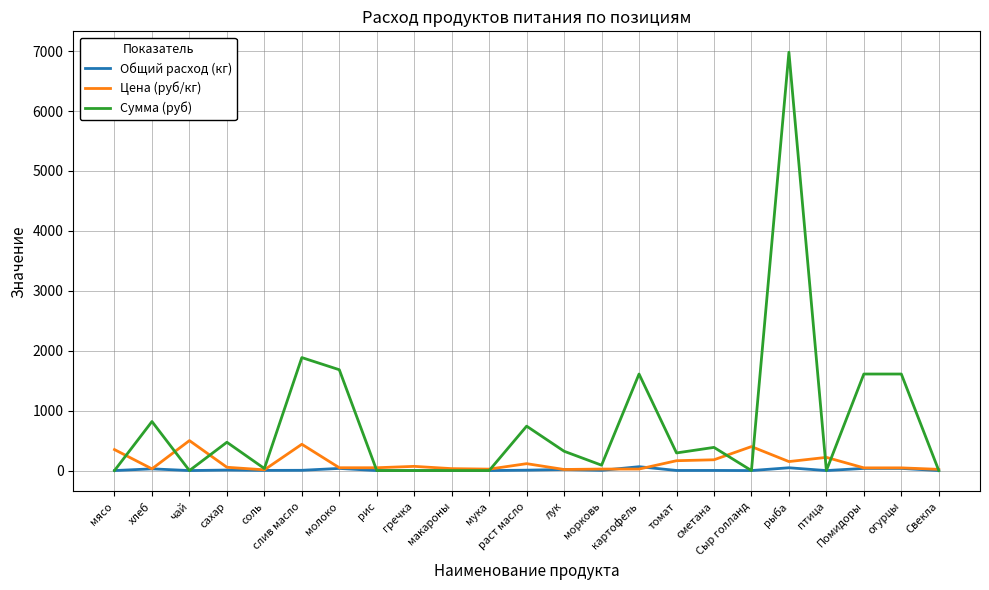

True or false: Цена (руб/кг) has more than 2 interior local peaks.

True